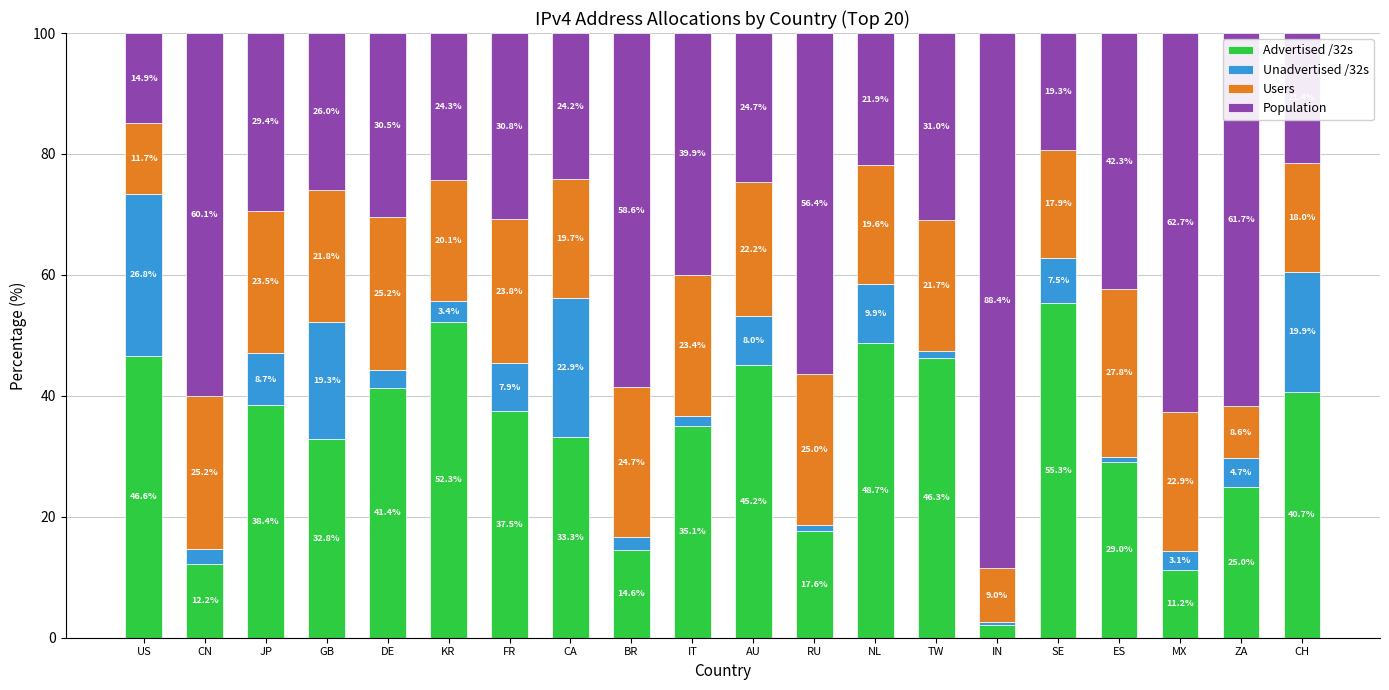

How many categories are shown in the chart?

20